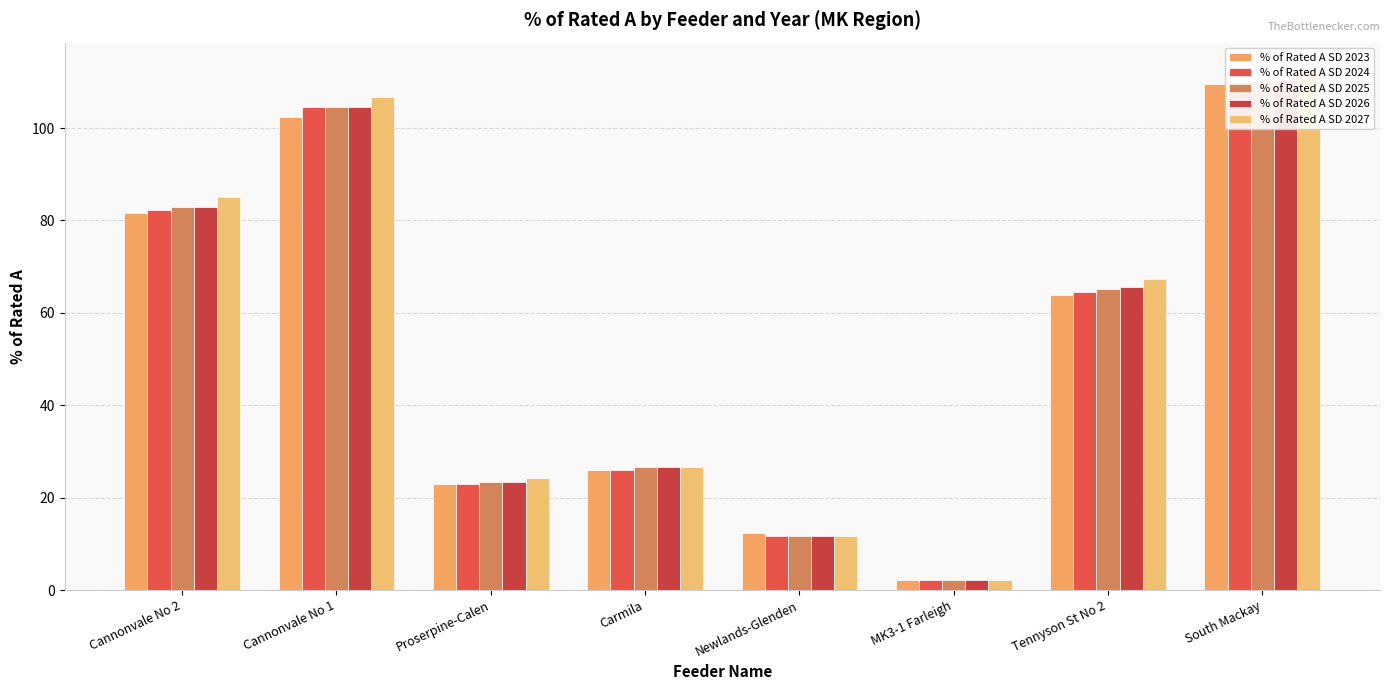

The % of Rated A SD 2023 series shows 63.8 at Tennyson St No 2. True or false?

True